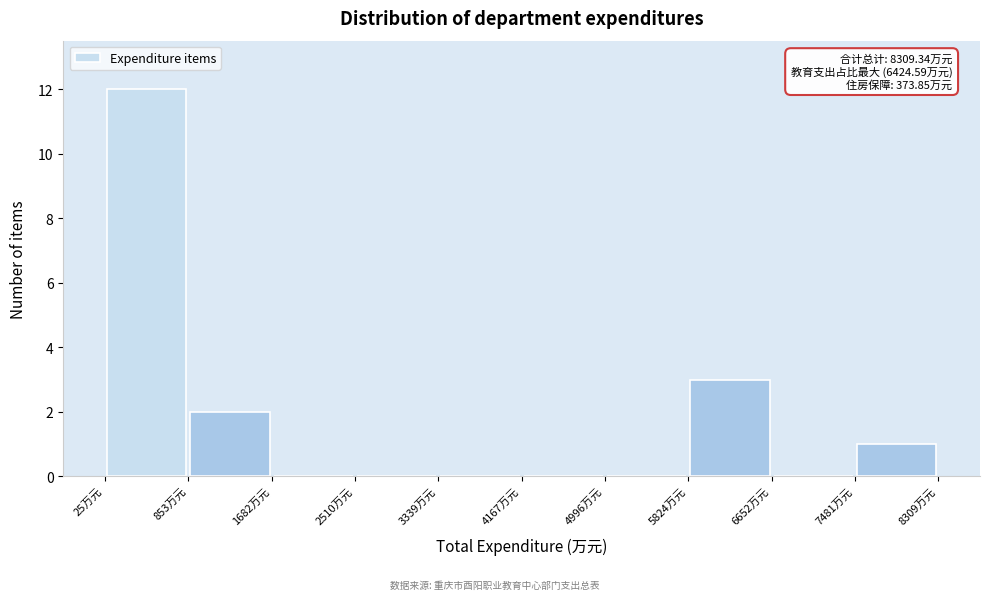

Over which range of the x-axis is the bar tallest?

0 to 900